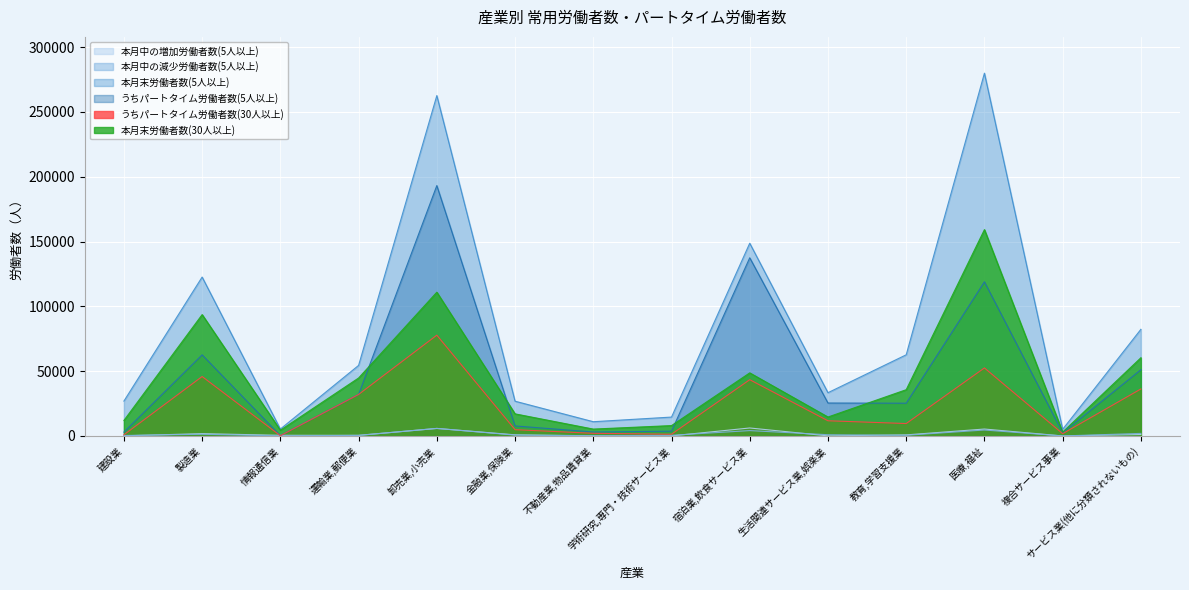

Which series has the largest total across all categories?

本月末労働者数(5人以上)